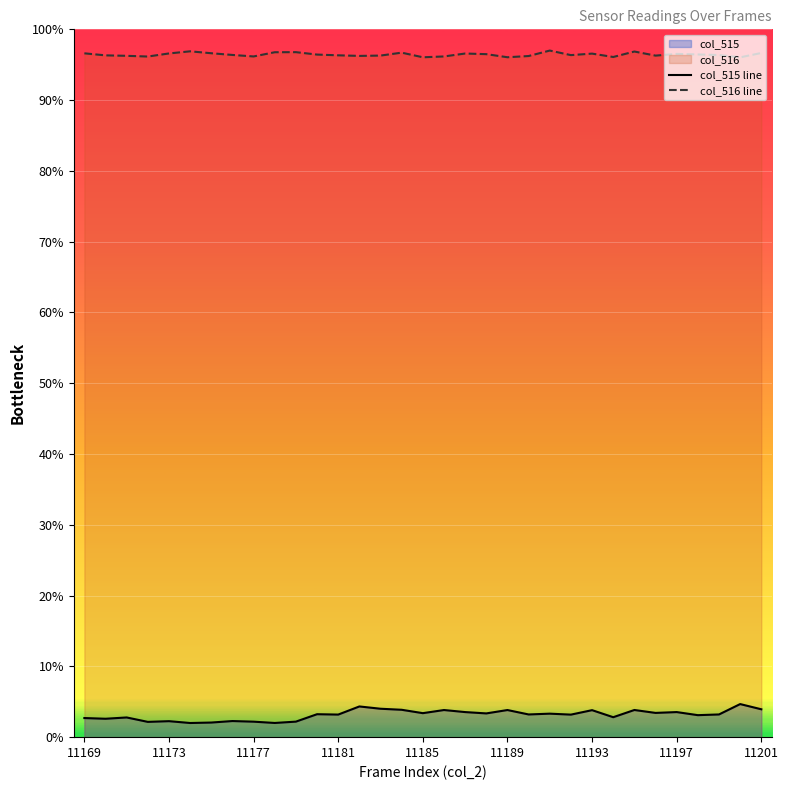

The col_515 line series shows 3.8 at 11193. True or false?

True